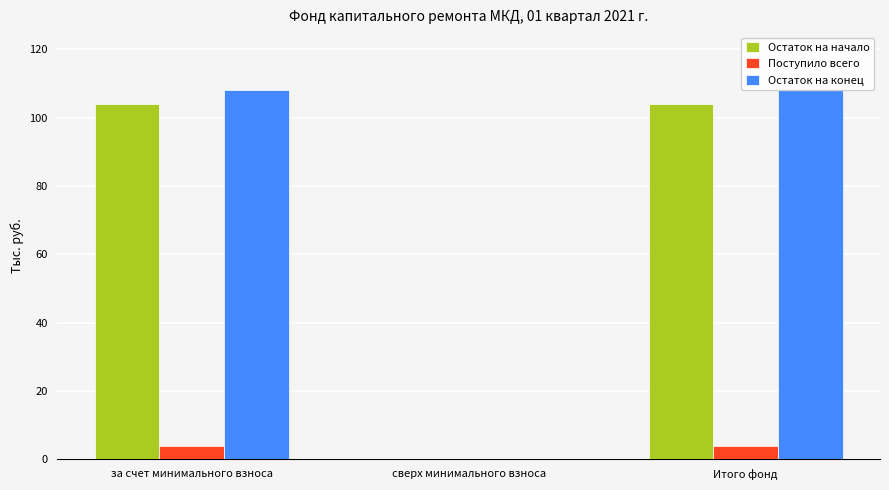

How many data points in Остаток на конец are above 108?

2